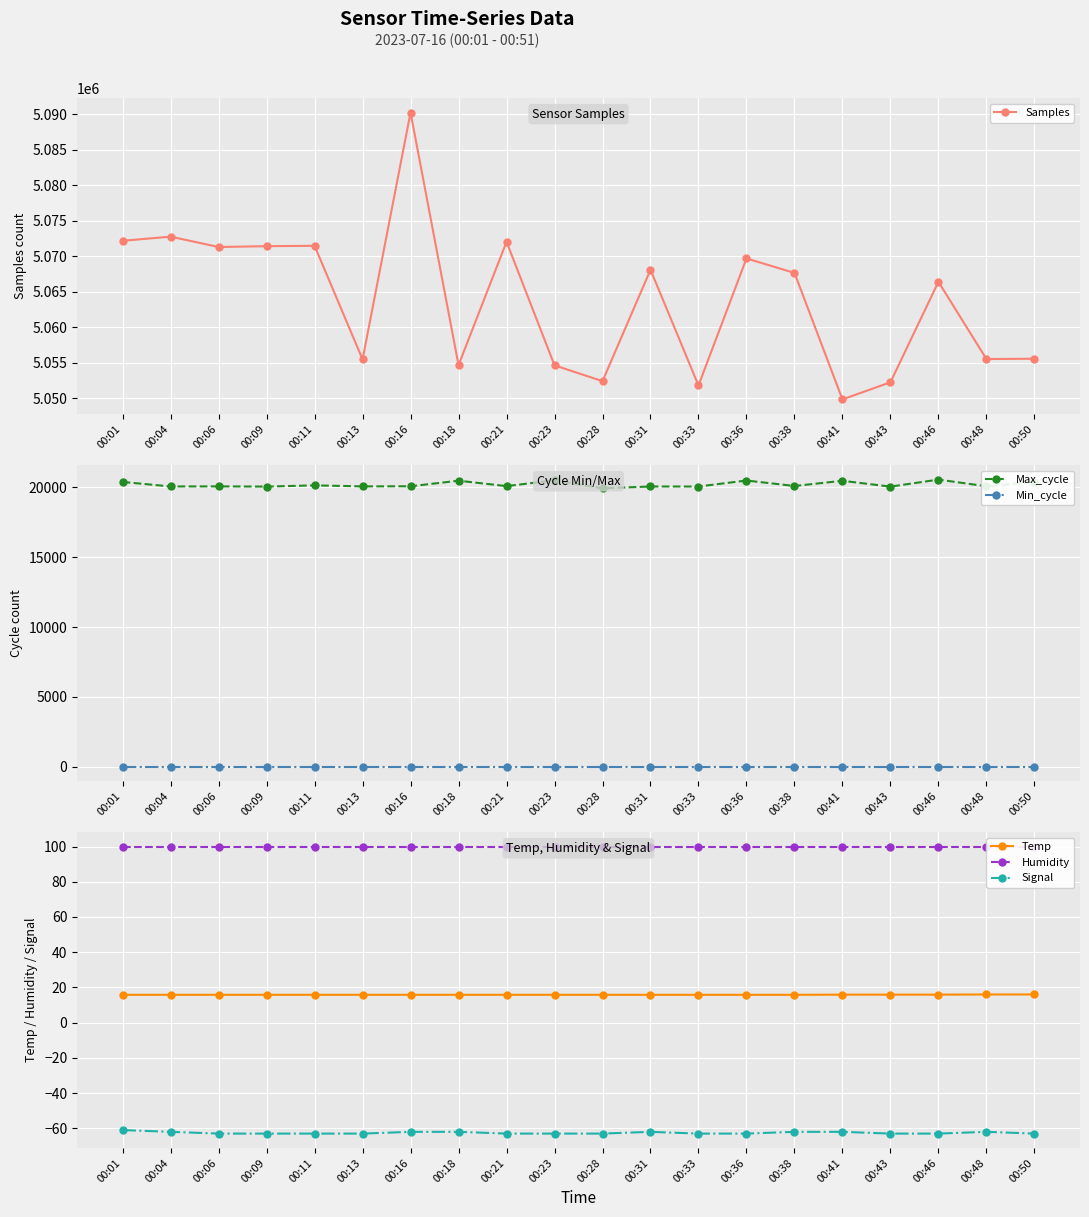

What is the value of the Max_cycle point at the 18th from the left?

20539